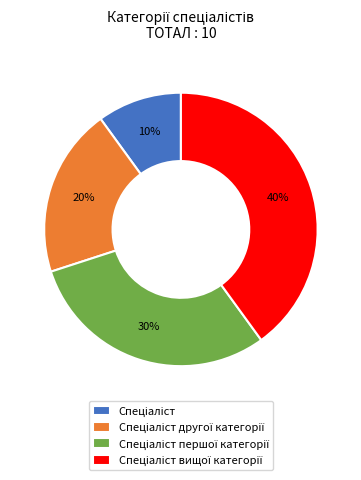

To the nearest percent, what is the average slice percentage?

25%